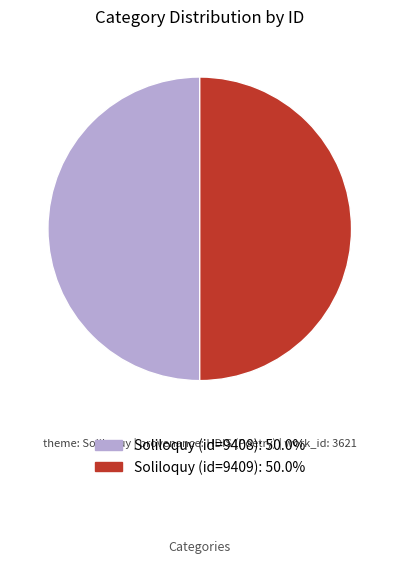

Count the number of slices in the pie.

2